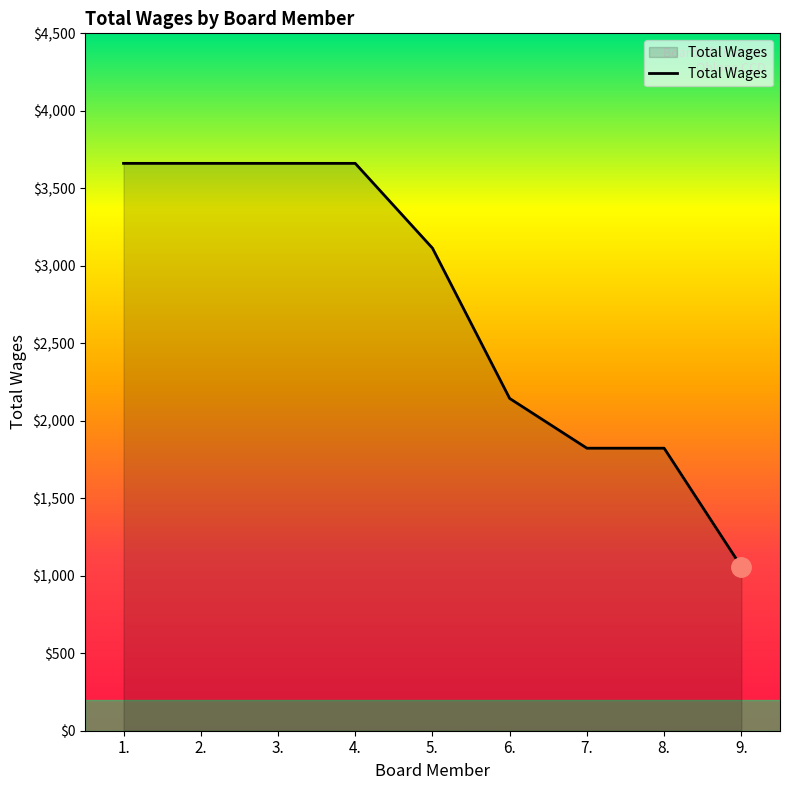

The value at 2. is 3661. True or false?

True